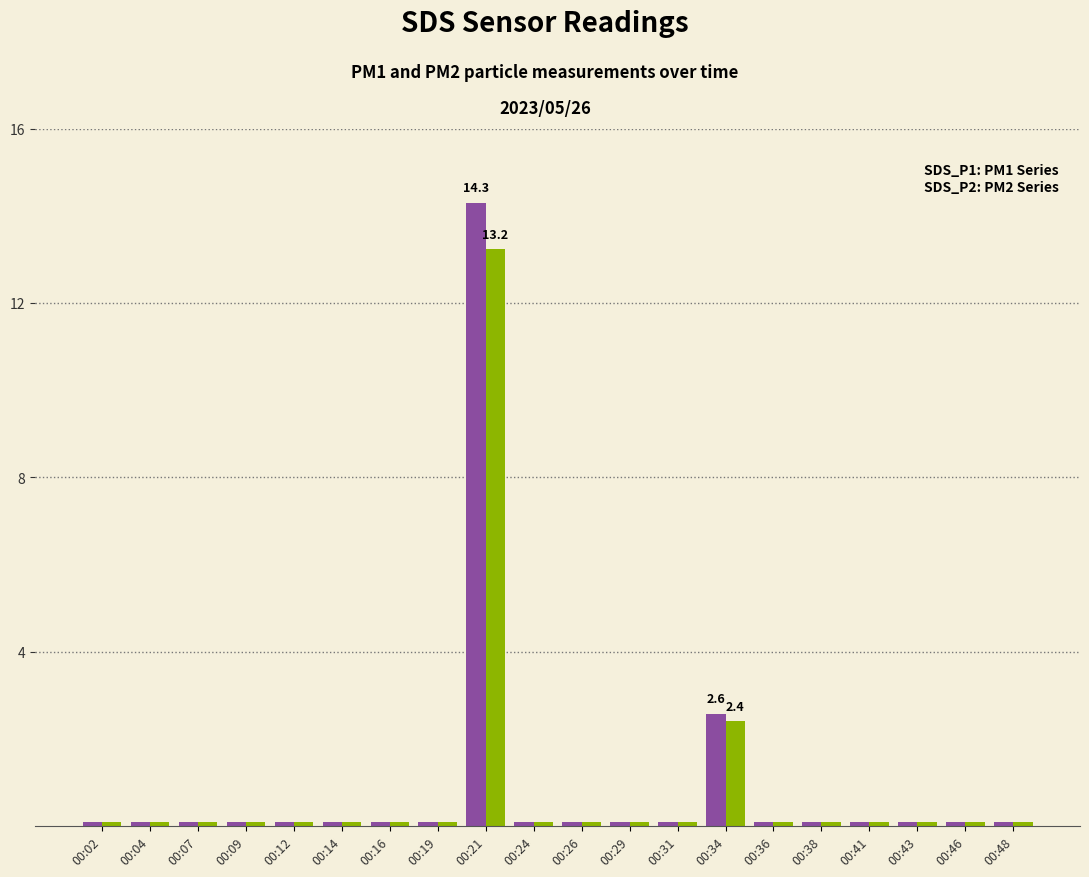

What is the greatest value displayed?

14.3